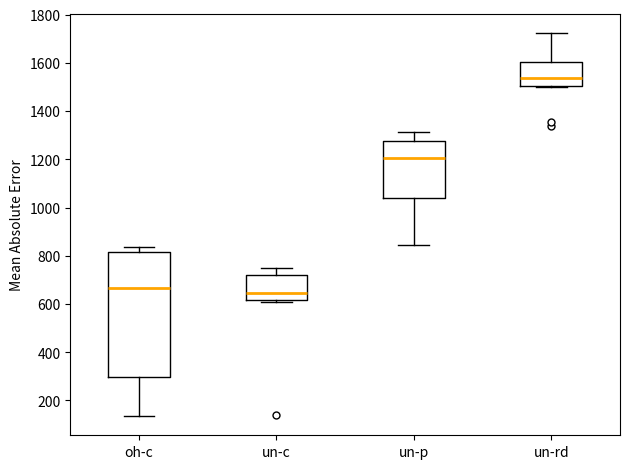

Reading left to right, read every box against the y-axis: the position of its median line, the range the box covers, and the ends of its whiskers. The values are not printed on the chart, so give them approximately, as read against the axis.

oh-c: median 660, box 300 to 820, whiskers 140 to 840
un-c: median 640, box 620 to 720, whiskers 620 (just below the box's lower edge) to 760
un-p: median 1200, box 1040 to 1280, whiskers 840 to 1320
un-rd: median 1540, box 1500 to 1600, whiskers 1500 to 1720